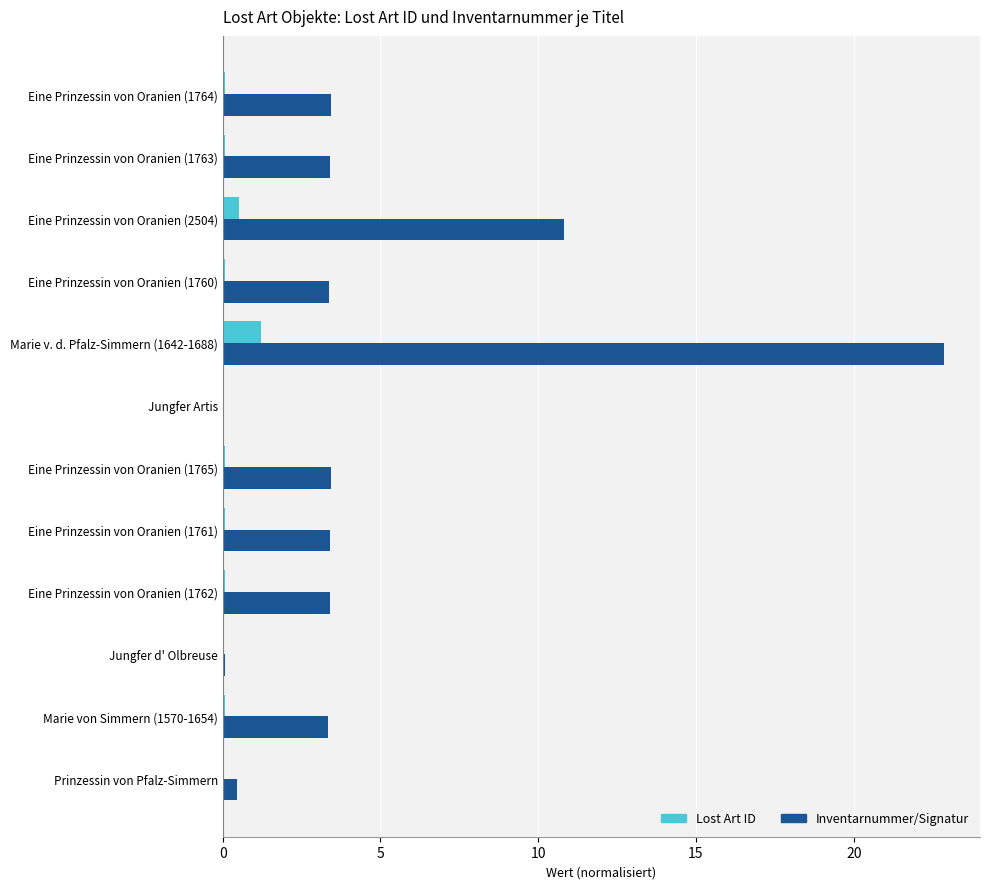

Is the value of Lost Art ID at Eine Prinzessin von Oranien (1761) greater than the value of Inventarnummer/Signatur at Eine Prinzessin von Oranien (1762)?

No